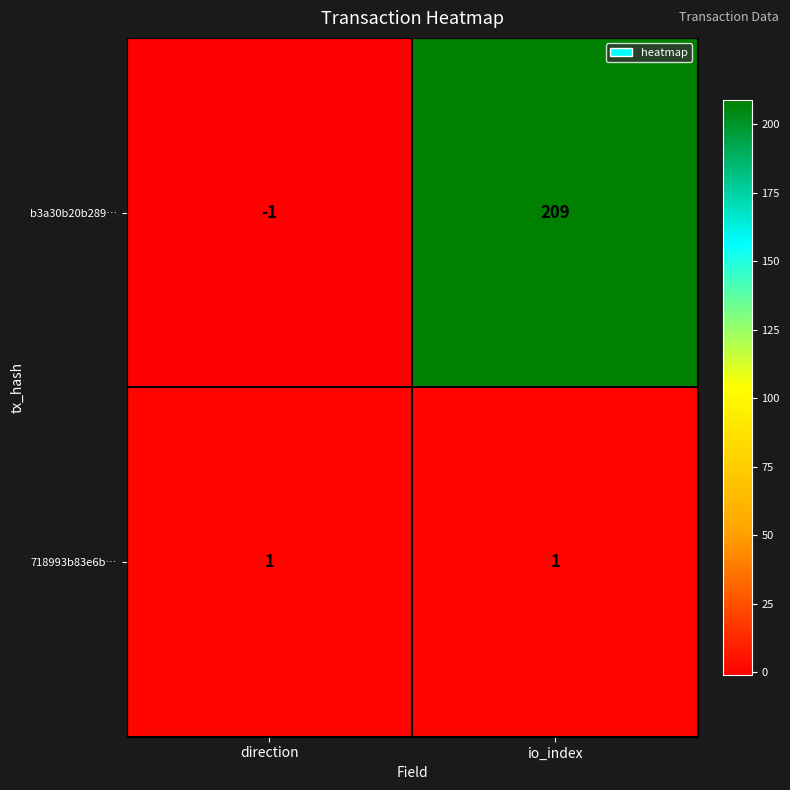

Is it true that 718993b83e6b… equals 2 at io_index?

False